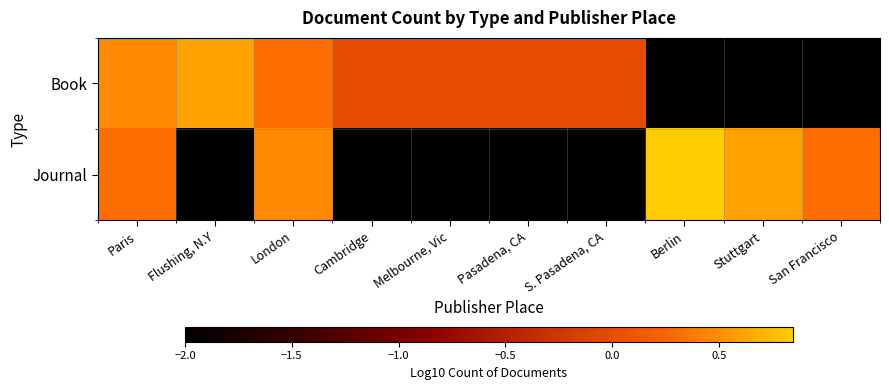

Count the number of categories in the chart.

10